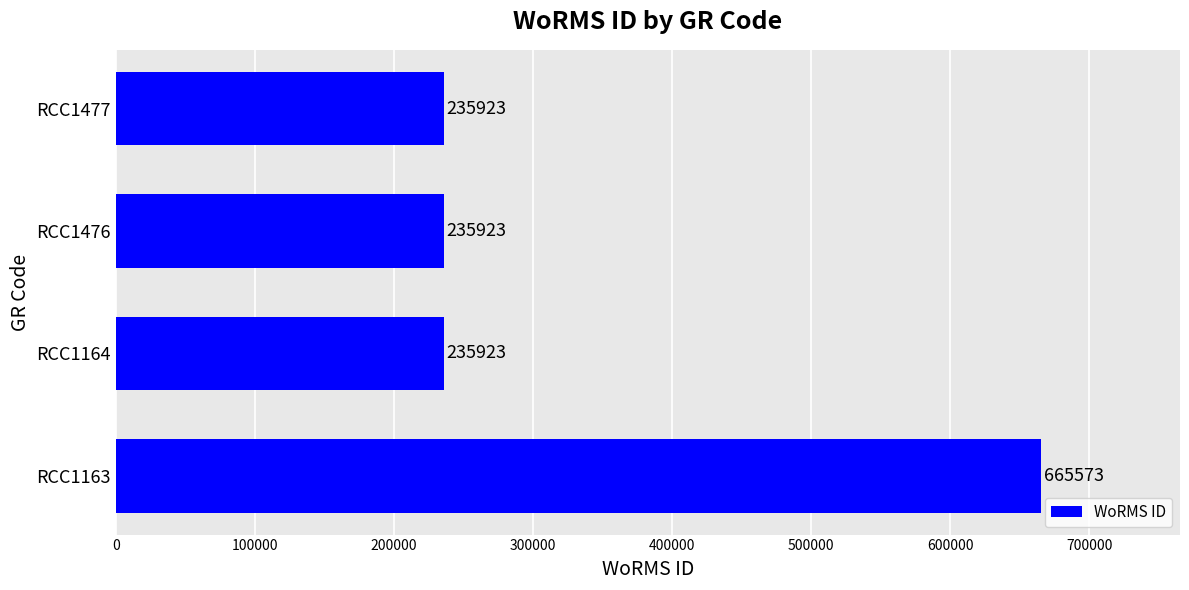

What is the minimum value shown in the chart?

235923